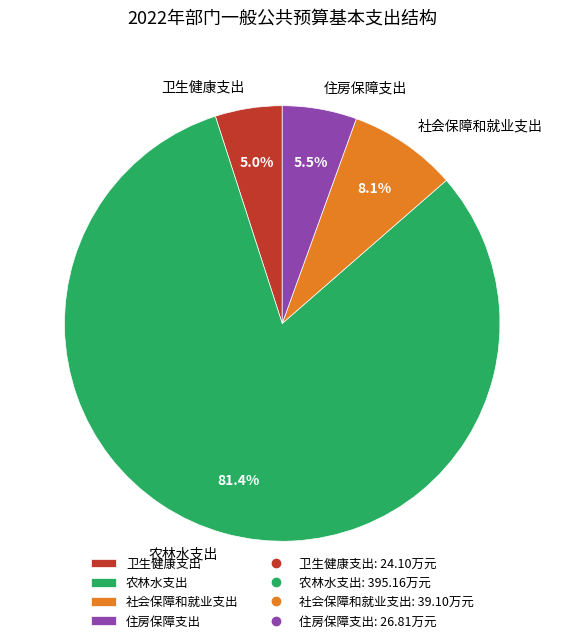

Which slice represents more than half of the pie?

农林水支出